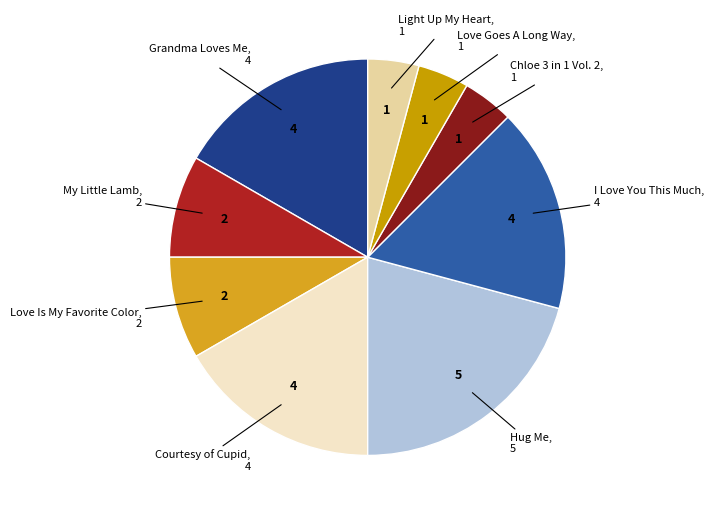

Is Light Up My Heart the majority of the pie?

No